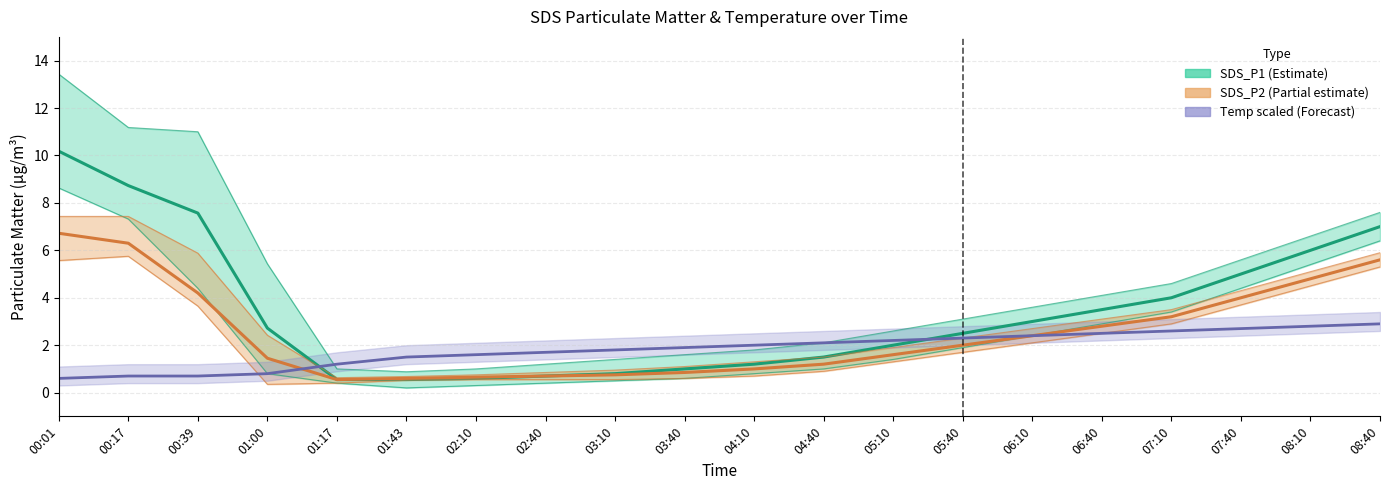

How many data points in Temp (scaled, Forecast) are less than 2?

10